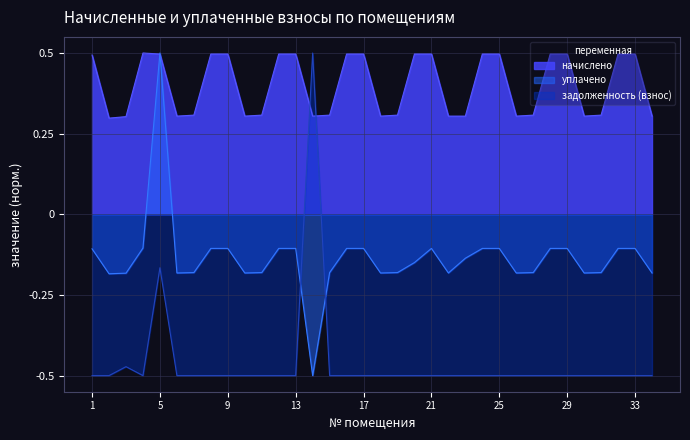

At 11, list the series in order from largest to smallest.

начислено, уплачено, задолженность (взнос)